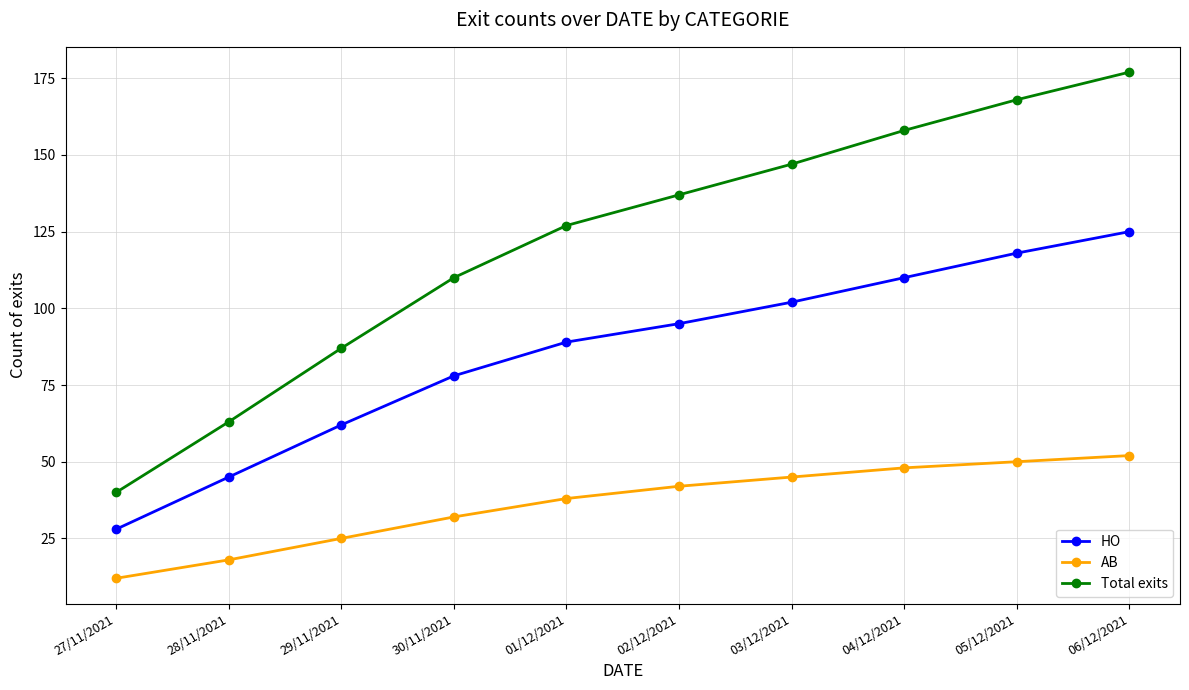

Which series changed the most between 30/11/2021 and 04/12/2021?

Total exits